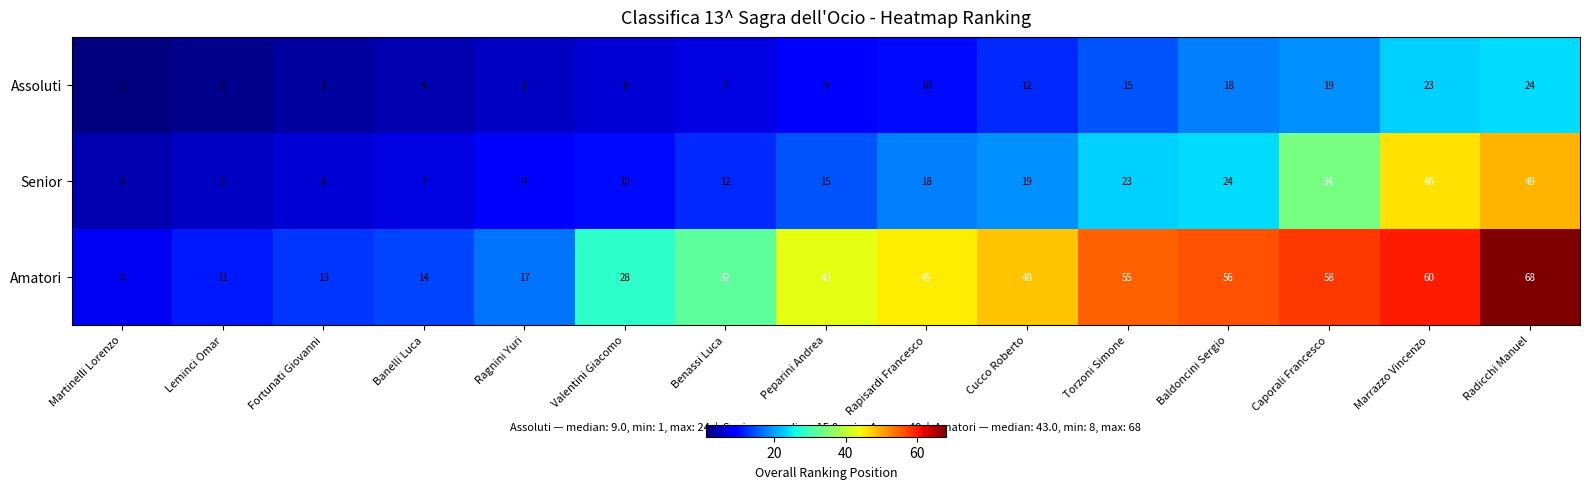

True or false: Assoluti has a value of 18 at Baldoncini Sergio.

True